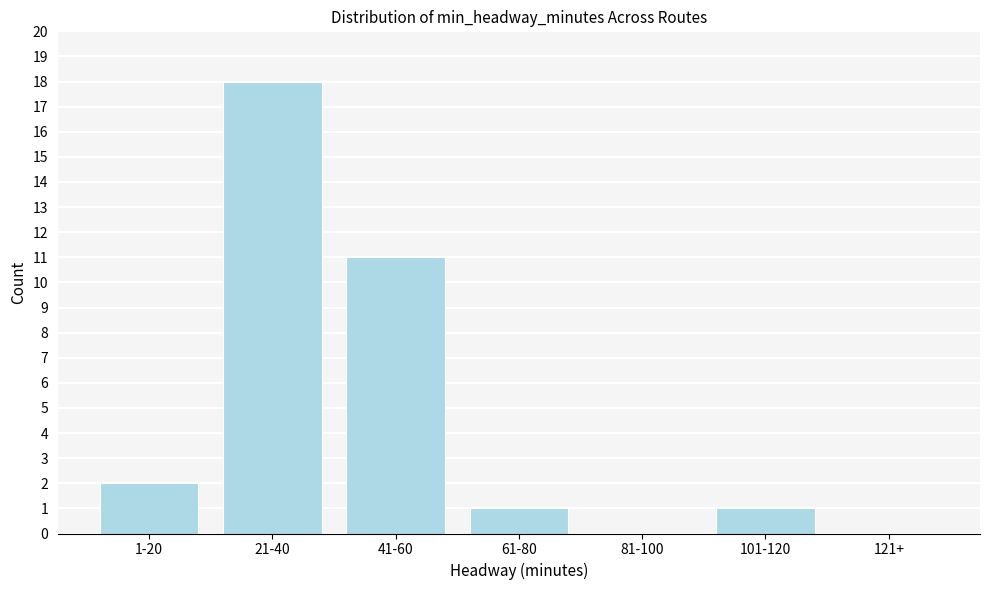

Reading left to right, extract all data points from this chart.

1-20=2	21-40=18	41-60=11	61-80=1	81-100=0	101-120=1	121+=0